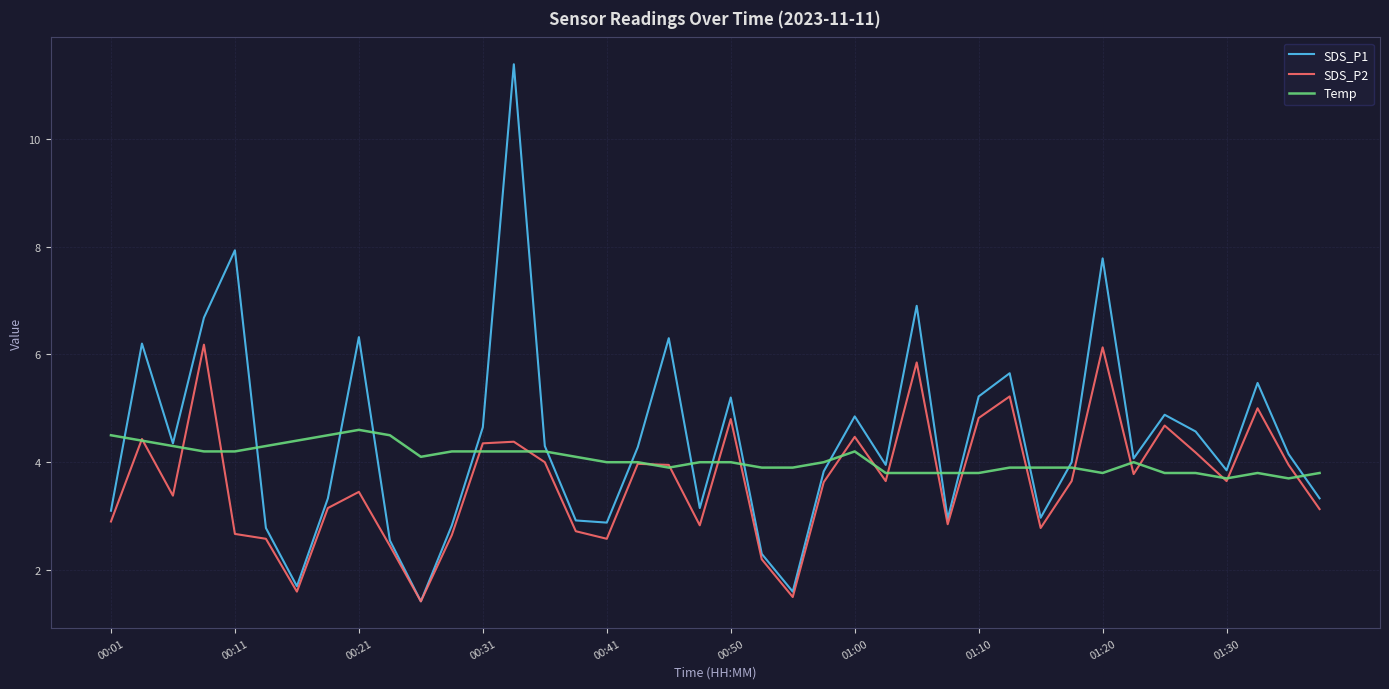

What is the maximum value shown in the chart?

11.4